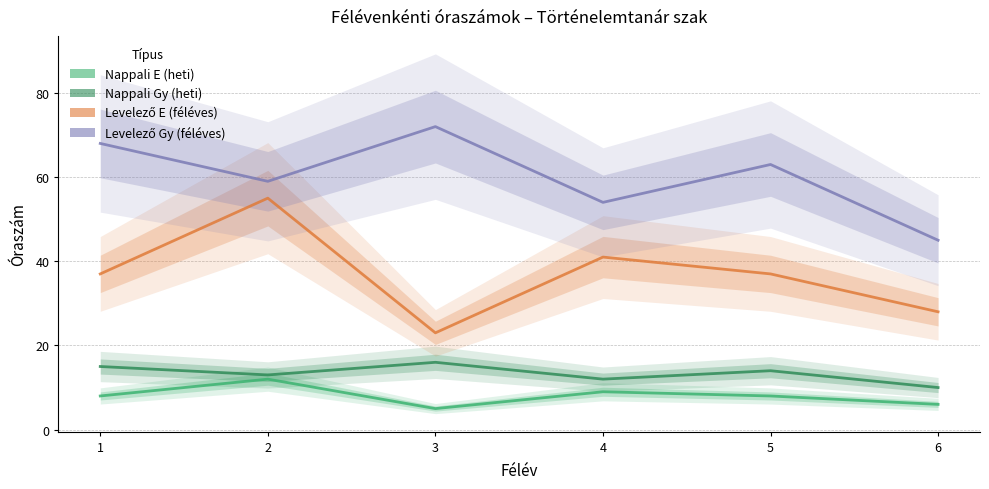

True or false: Levelező E (féléves) and Nappali Gy (heti) cross at least once.

False